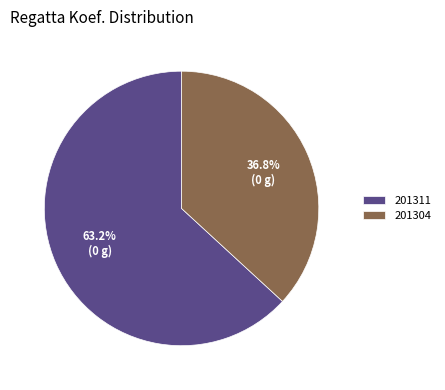

What is the ratio of the value at 201311 to the value at 201304?

1.7